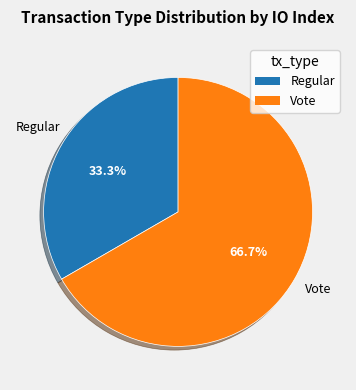

What portion of the pie excludes Vote?

33.3%